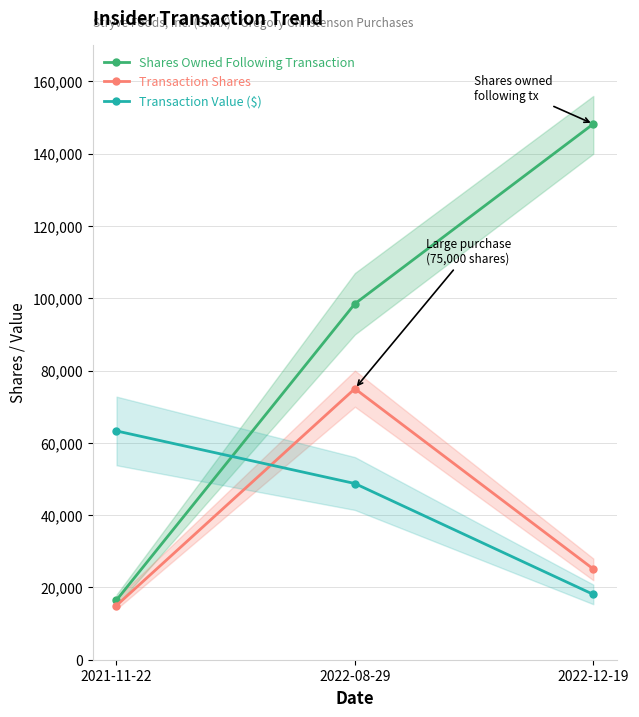

Is it true that Transaction Value ($) equals 63300 at 2021-11-22?

True